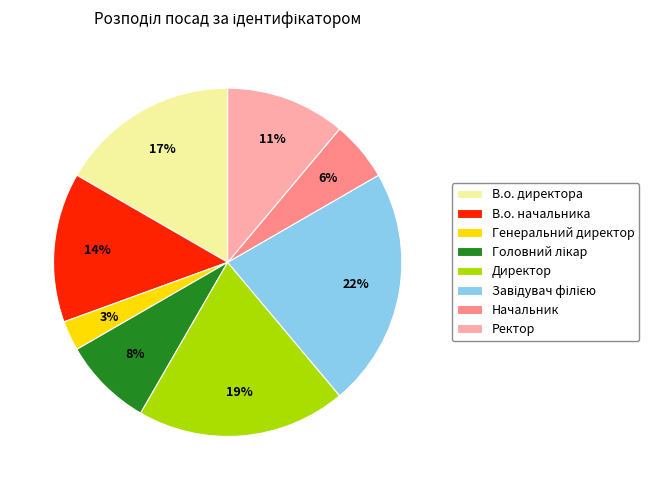

Is it true that Директор is 19% of the pie?

True